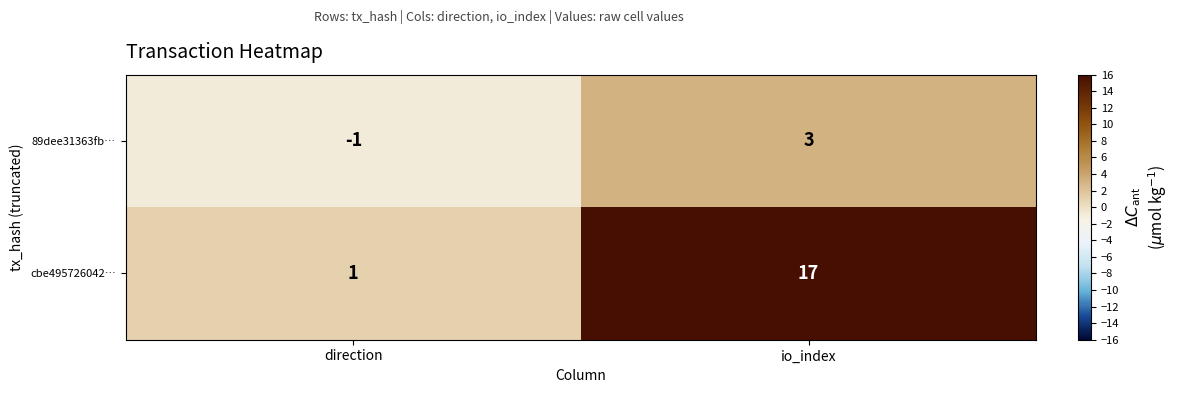

Which series has the largest range (max minus min)?

cbe495726042…